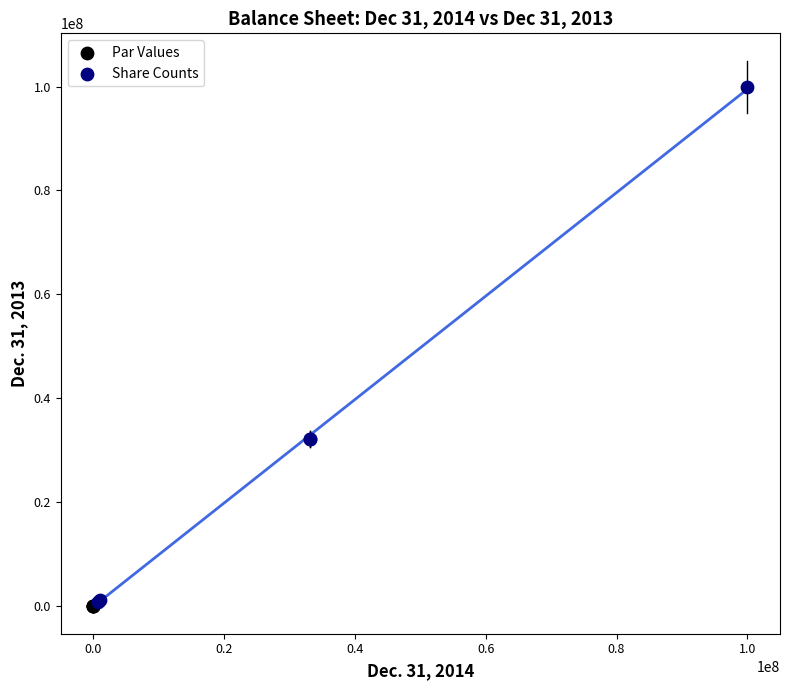

Which series reaches the maximum Y coordinate?

Share Counts